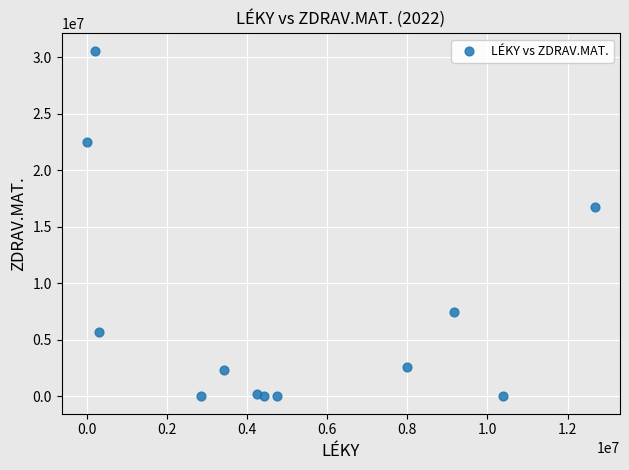

What is the range of X values (max minus min)?

12677013.5